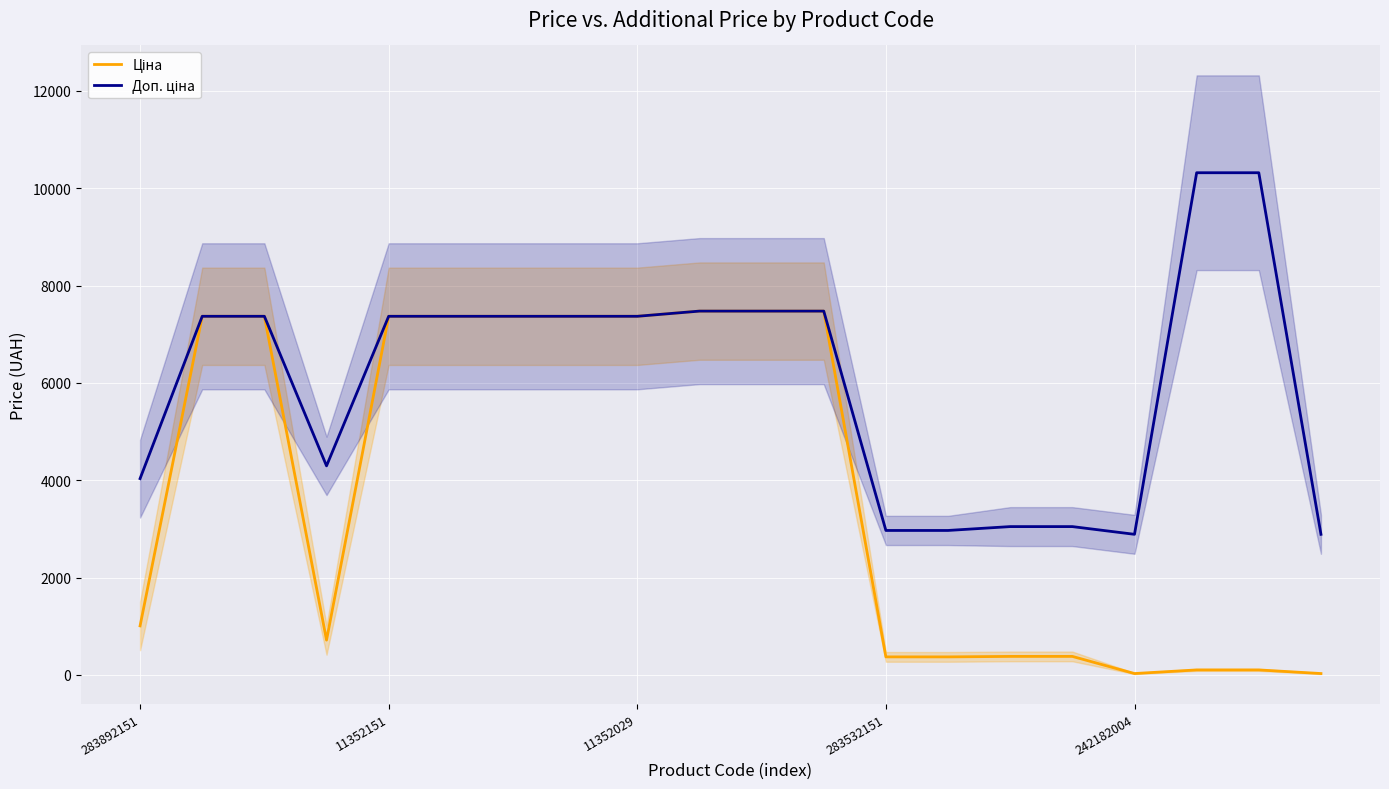

Read the Доп. ціна value at 283532151.

2968.4